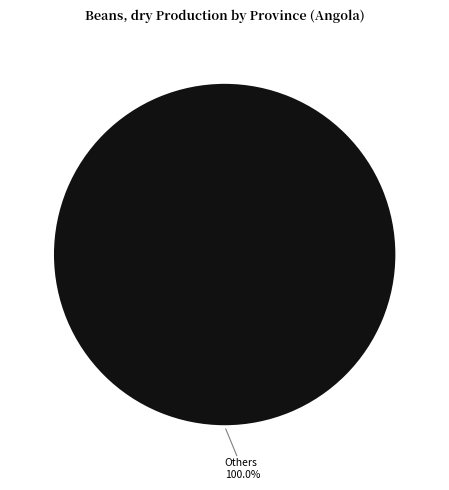

What is the majority slice?

Others 100.0%